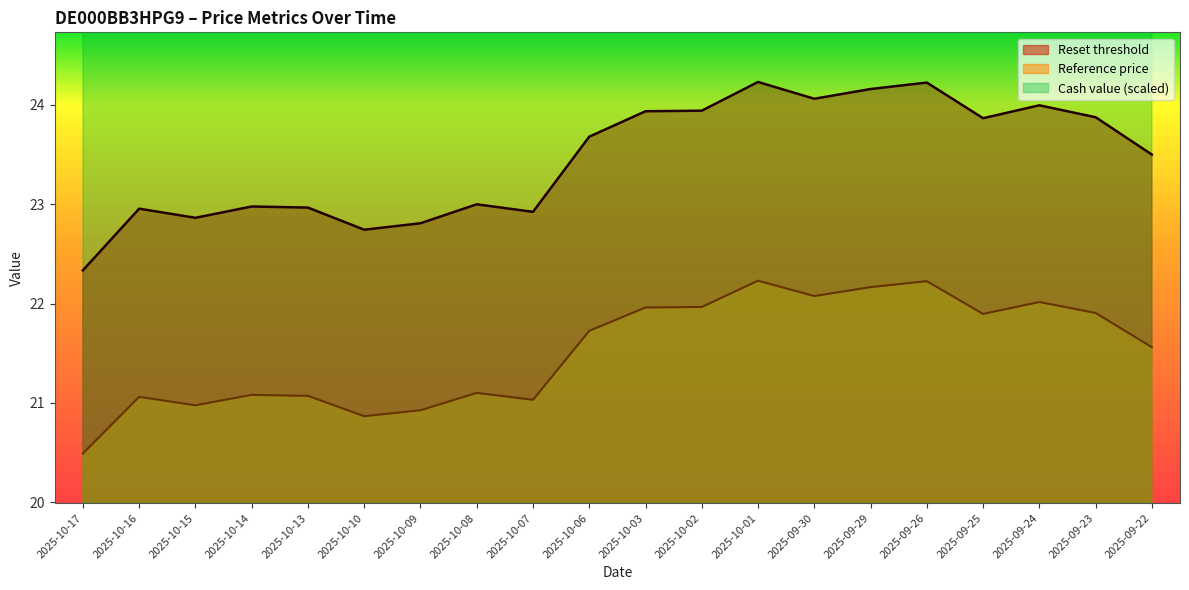

Which category has the lowest value in the Reference price series?

2025-10-17